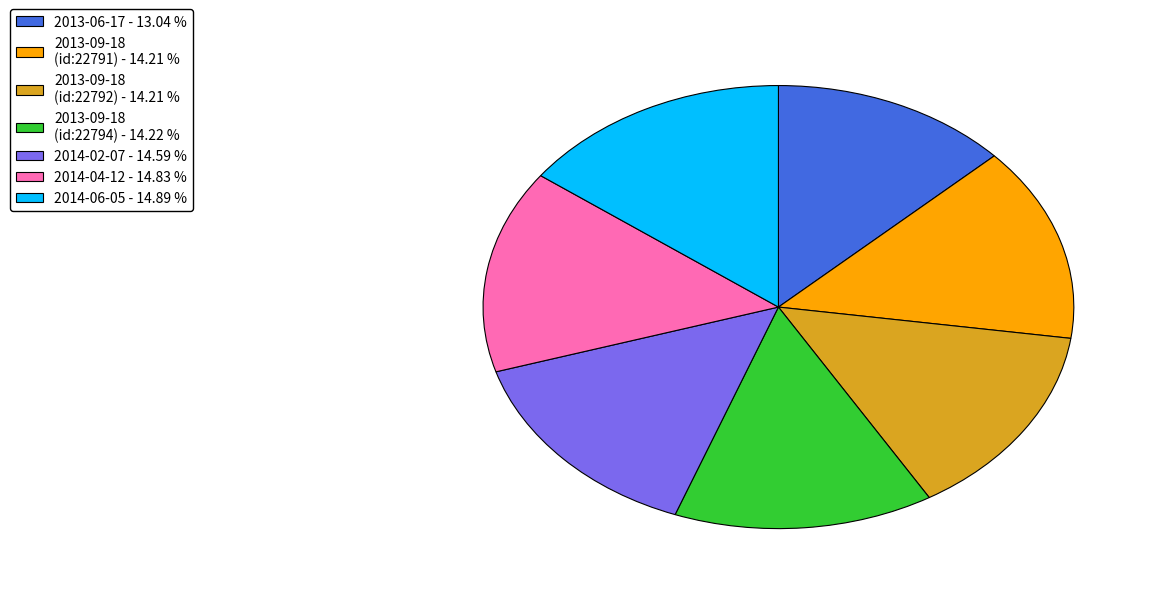

How many slices are in this pie chart?

7